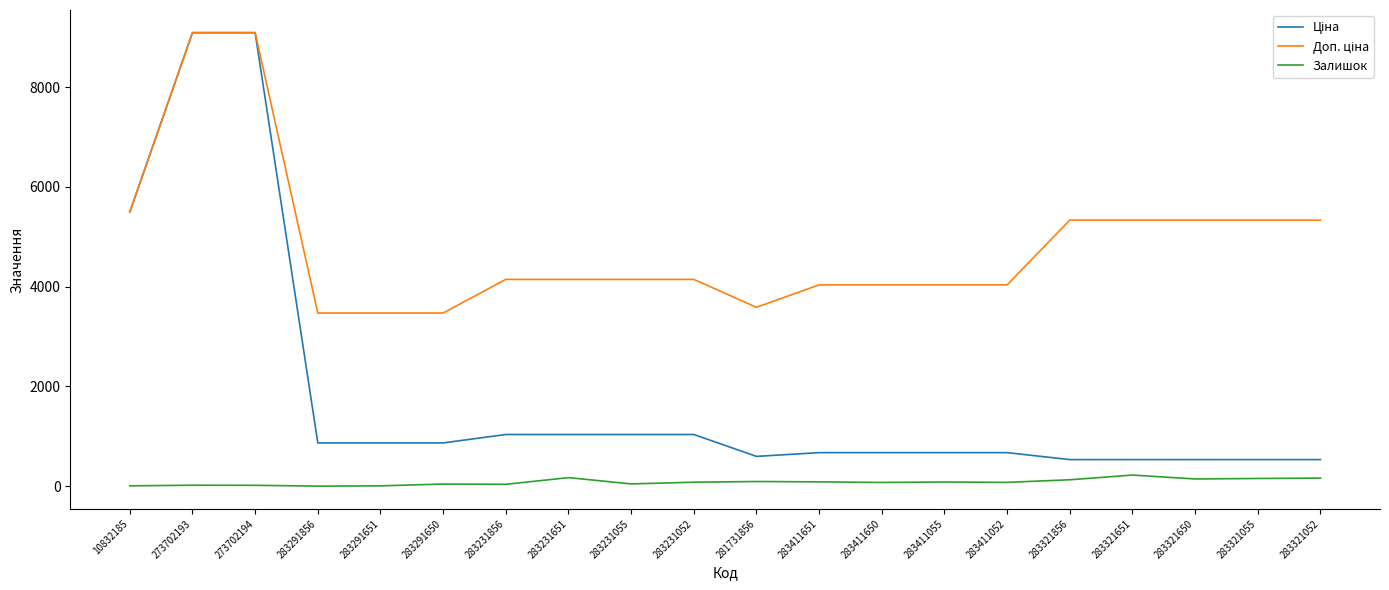

What is the greatest value displayed?

9092.0